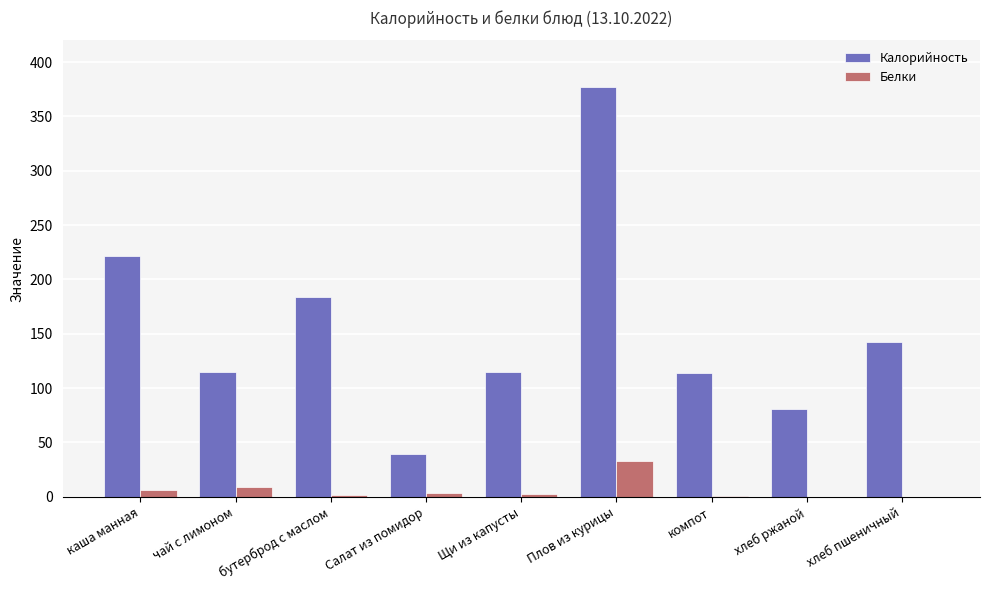

What is the sum of all Белки values?

56.1